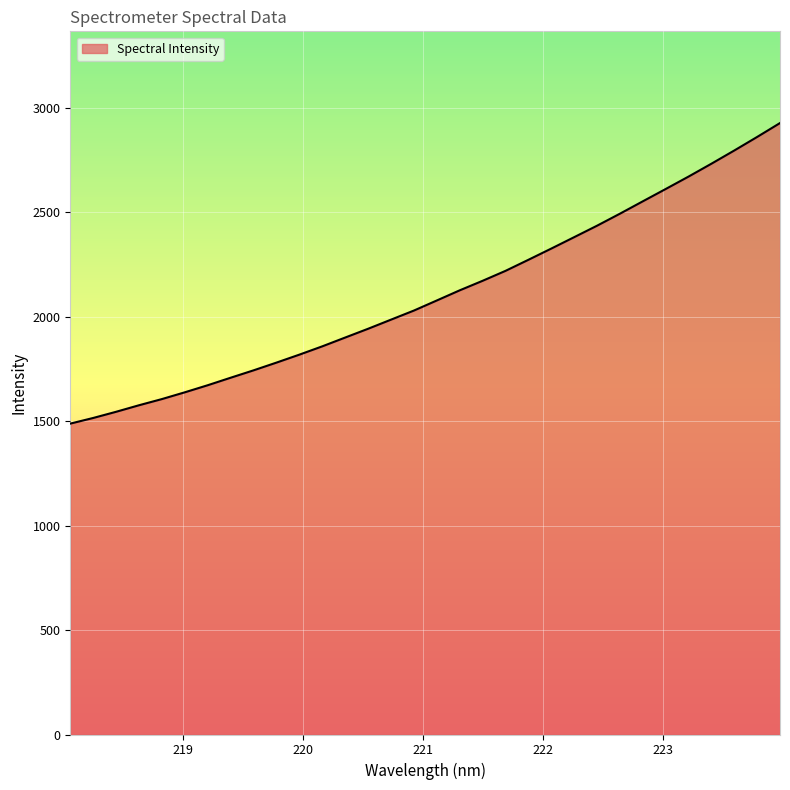

What is the maximum value shown in the chart?

2926.5